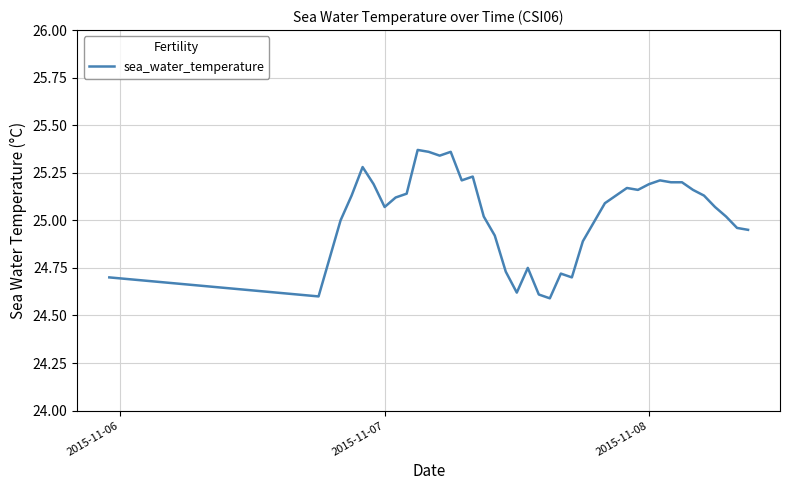

Does the chart have visible grid lines?

Yes